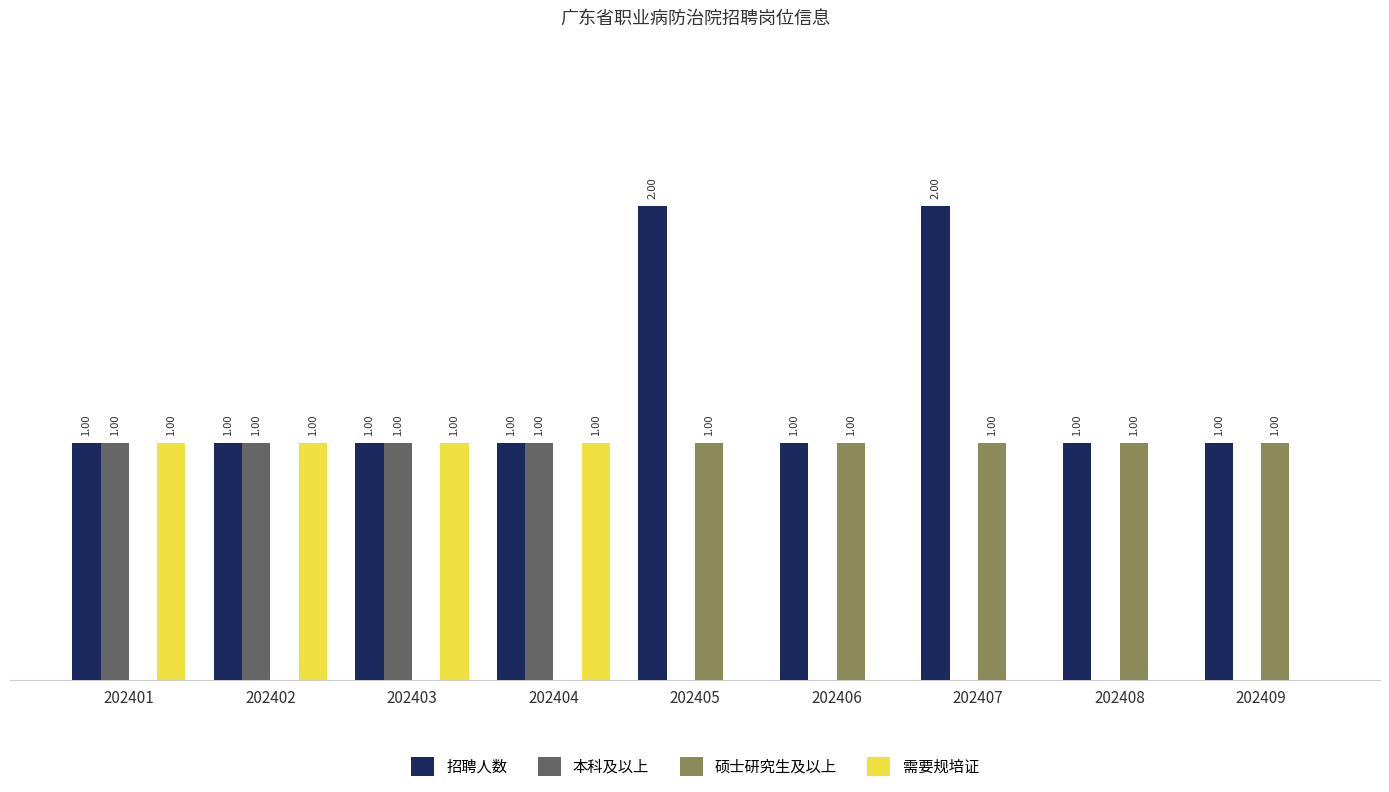

Which series has the largest total across all categories?

招聘人数